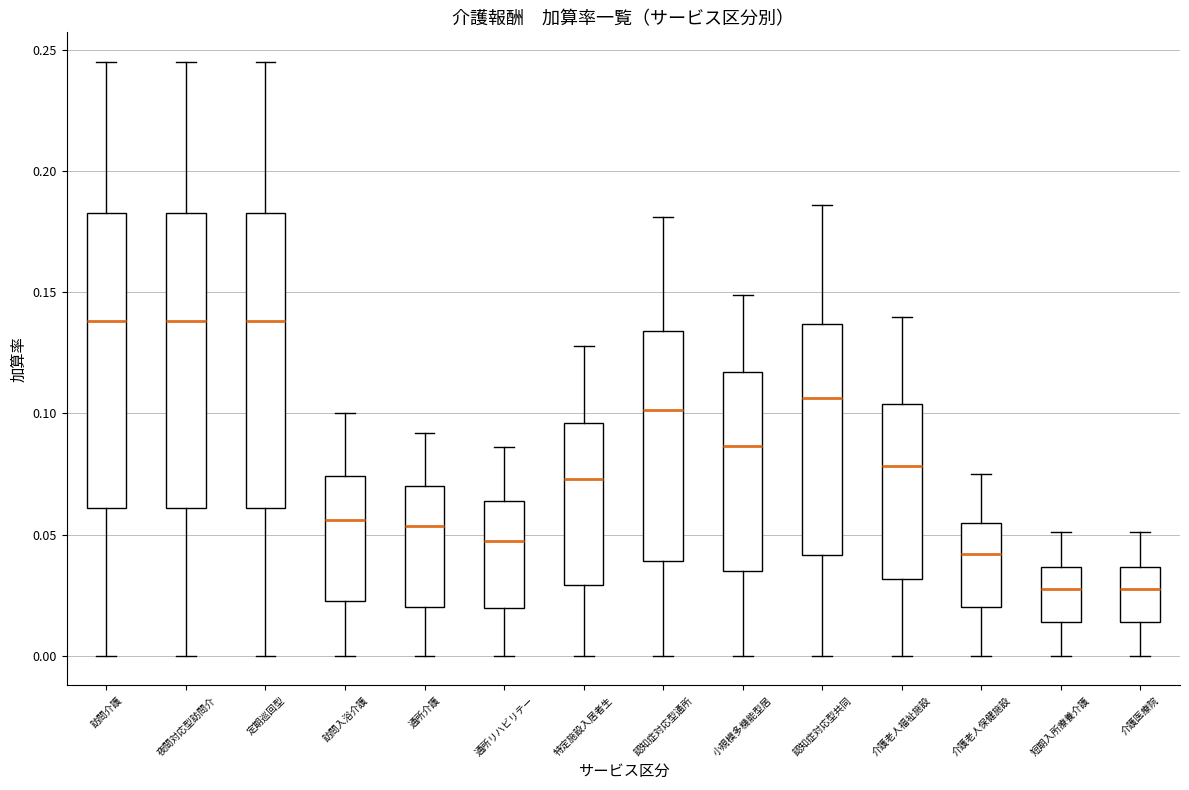

Reading left to right, read every box against the y-axis: the position of its median line, the range the box covers, and the ends of its whiskers. The values are not printed on the chart, so give them approximately, as read against the axis.

訪問介護: median 0.140, box 0.060 to 0.185, whiskers 0.000 to 0.245
夜間対応型訪問介: median 0.140, box 0.060 to 0.185, whiskers 0.000 to 0.245
定期巡回型: median 0.140, box 0.060 to 0.185, whiskers 0.000 to 0.245
訪問入浴介護: median 0.055, box 0.025 to 0.075, whiskers 0.000 to 0.100
通所介護: median 0.055, box 0.020 to 0.070, whiskers 0.000 to 0.090
通所リハビリテー: median 0.050, box 0.020 to 0.065, whiskers 0.000 to 0.085
特定施設入居者生: median 0.075, box 0.030 to 0.095, whiskers 0.000 to 0.130
認知症対応型通所: median 0.100, box 0.040 to 0.135, whiskers 0.000 to 0.180
小規模多機能型居: median 0.085, box 0.035 to 0.115, whiskers 0.000 to 0.150
認知症対応型共同: median 0.105, box 0.040 to 0.135, whiskers 0.000 to 0.185
介護老人福祉施設: median 0.080, box 0.030 to 0.105, whiskers 0.000 to 0.140
介護老人保健施設: median 0.040, box 0.020 to 0.055, whiskers 0.000 to 0.075
短期入所療養介護: median 0.030, box 0.015 to 0.035, whiskers 0.000 to 0.050
介護医療院: median 0.030, box 0.015 to 0.035, whiskers 0.000 to 0.050